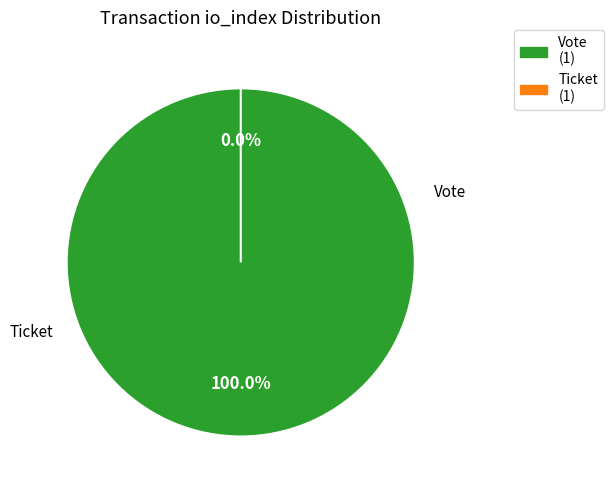

What percentage is the Vote (io_index=1) slice, to the nearest percent?

100%